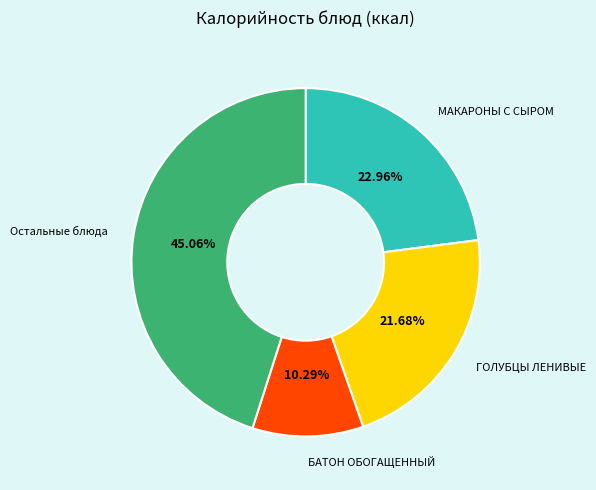

What is the largest slice in the pie chart?

Остальные блюда